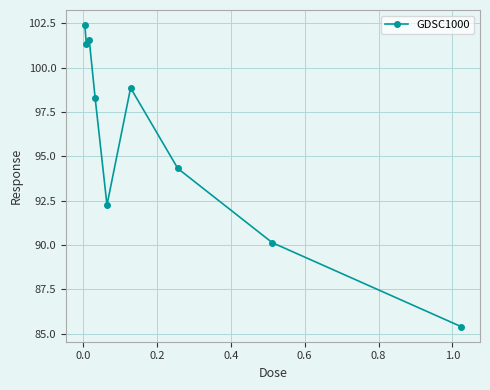

What is the minimum value shown in the chart?

85.4